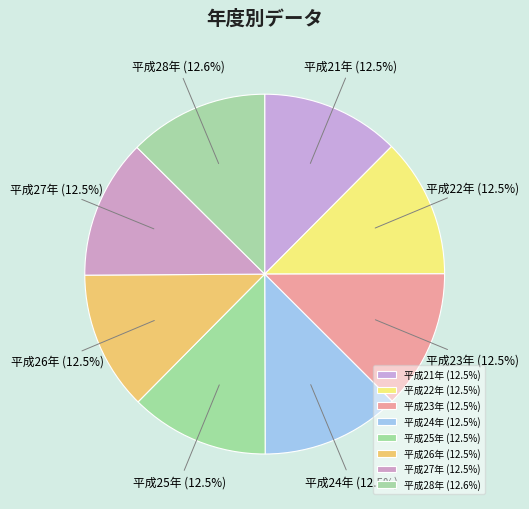

What percentage do 平成22年 and 平成27年 together represent?

25.0%